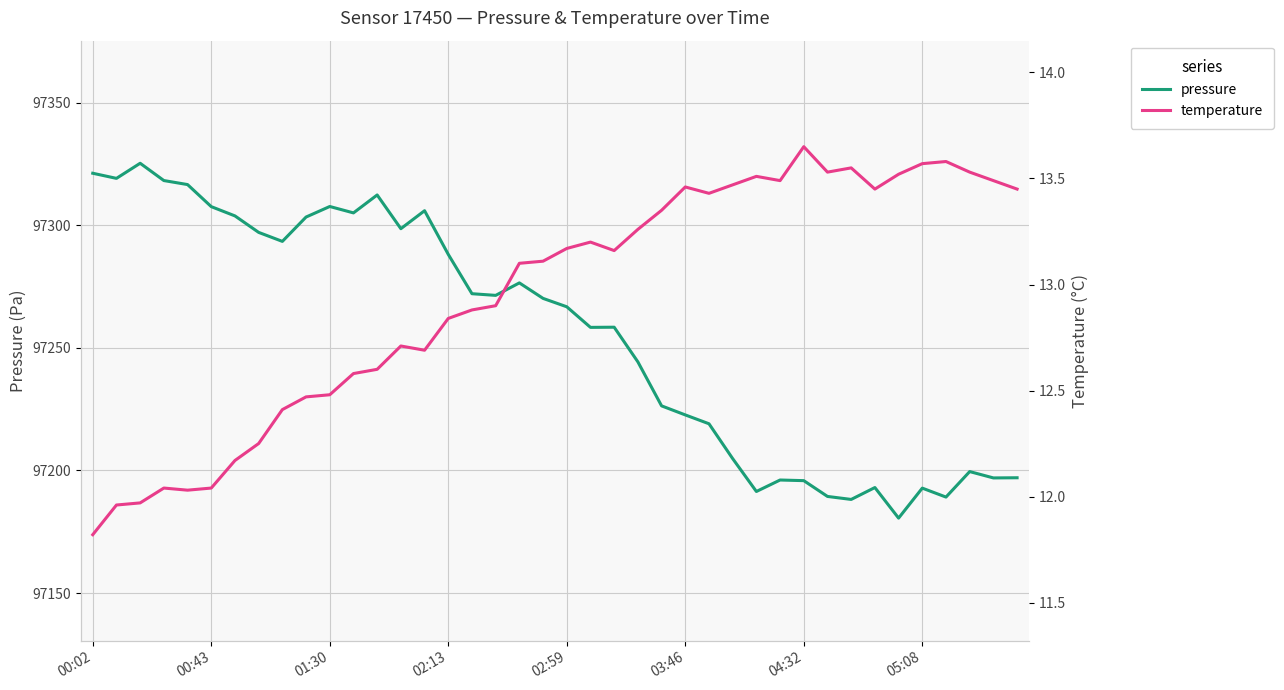

List the labels in order of temperature value, largest first.

30, 36, 35, 32, 31, 37, 34, 28, 29, 38, 27, 25, 33, 39, 26, 24, 23, 21, 20, 22, 19, 18, 17, 16, 15, 13, 14, 12, 11, 10, 9, 8, 05:08, 04:32, 02:13, 03:46, 02:59, 01:30, 00:43, 00:02